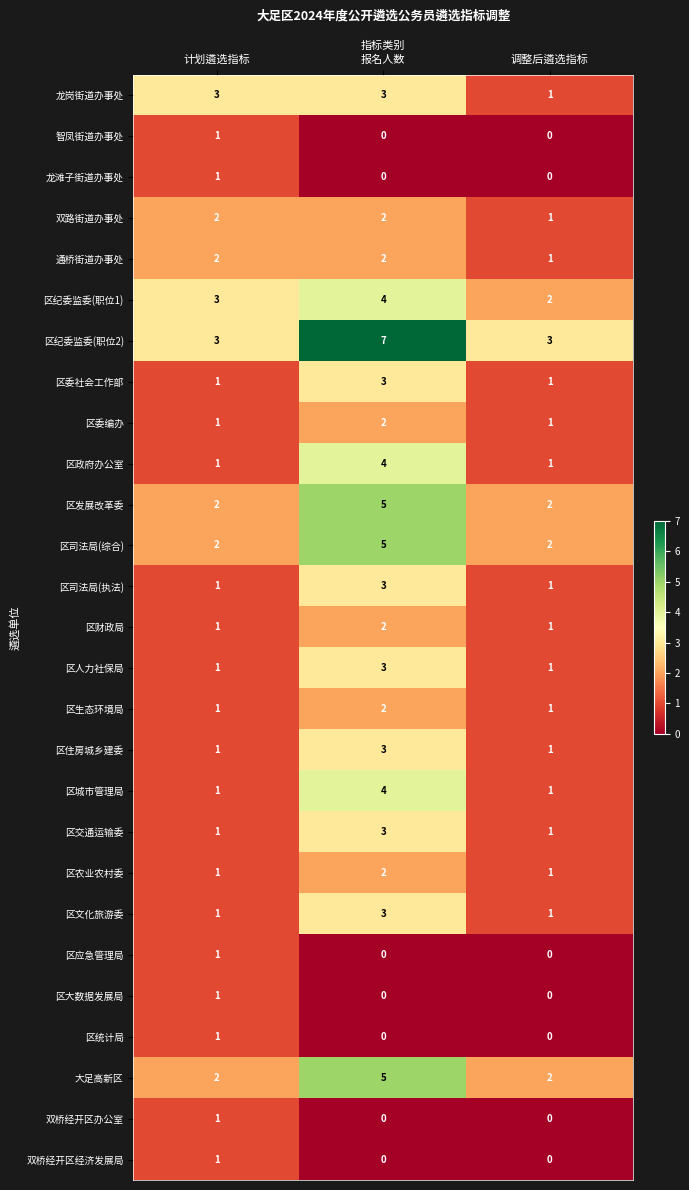

Count the 区住房城乡建委 values in the range 1 to 3.

3